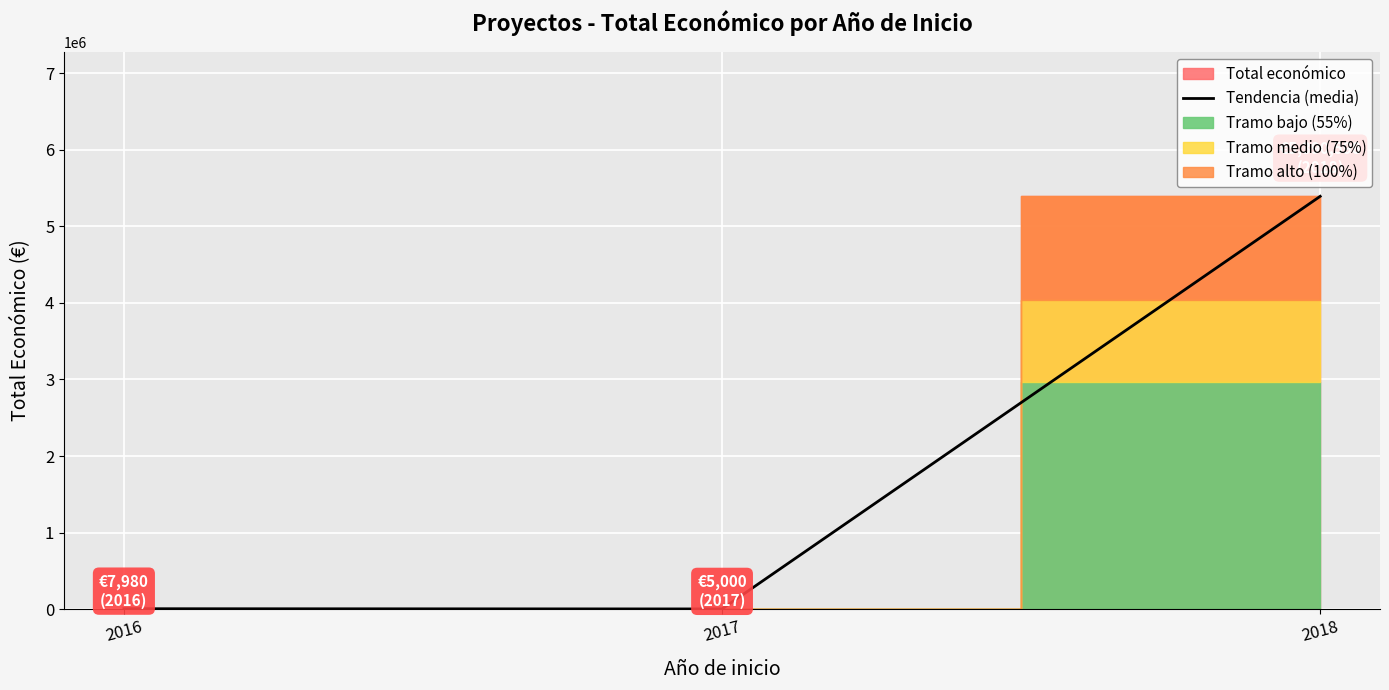

Is it true that the value at 2016 is 2360?

False